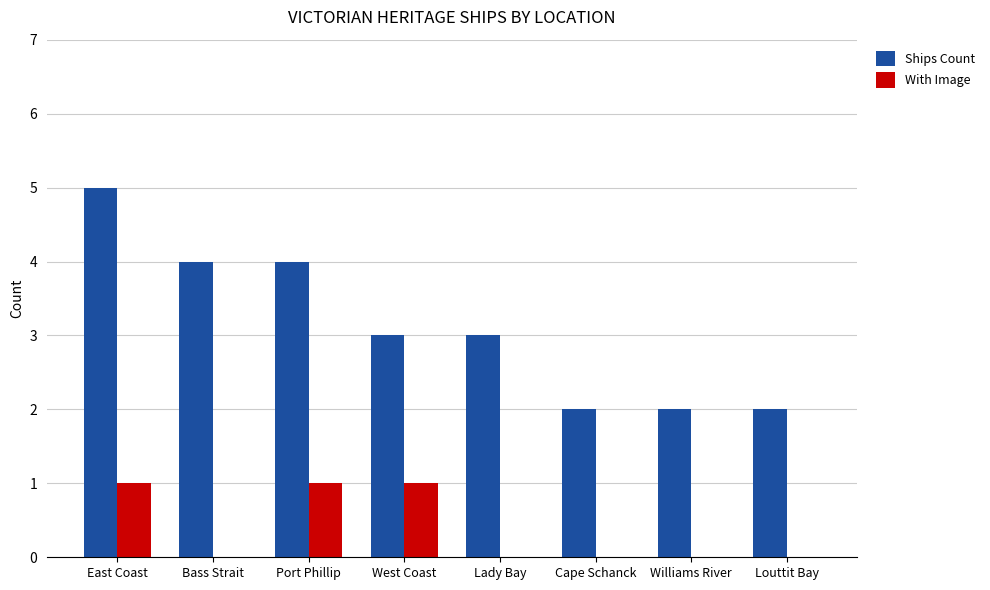

Where does the Ships Count series first go above 3?

East Coast